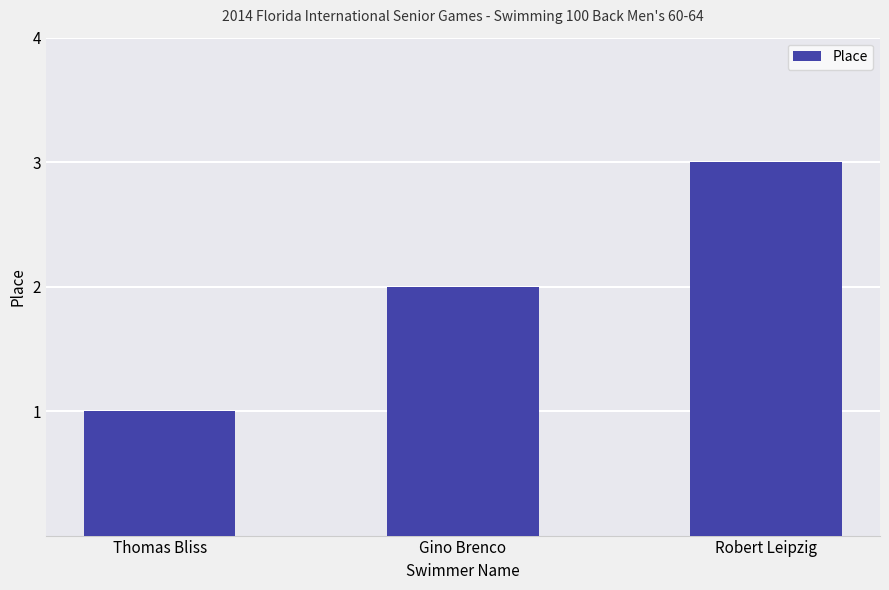

The value at Thomas Bliss is 0. True or false?

False